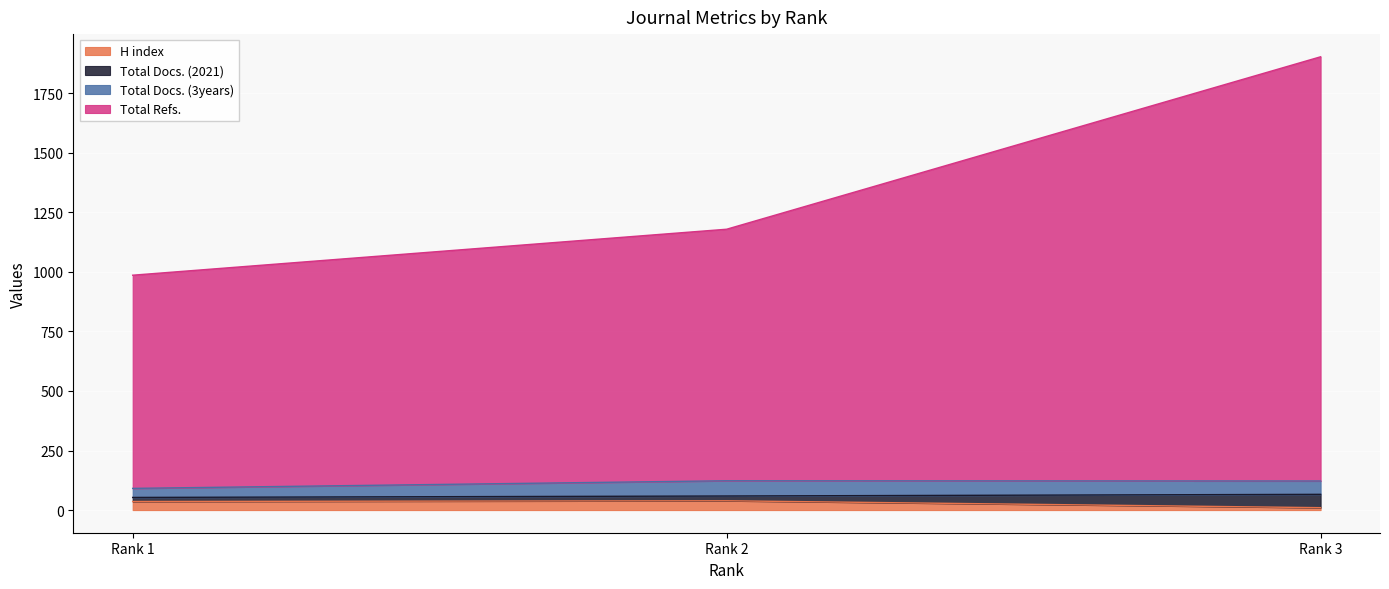

What are all the series names shown in the legend?

H index, Total Docs. (2021), Total Docs. (3years), Total Refs.